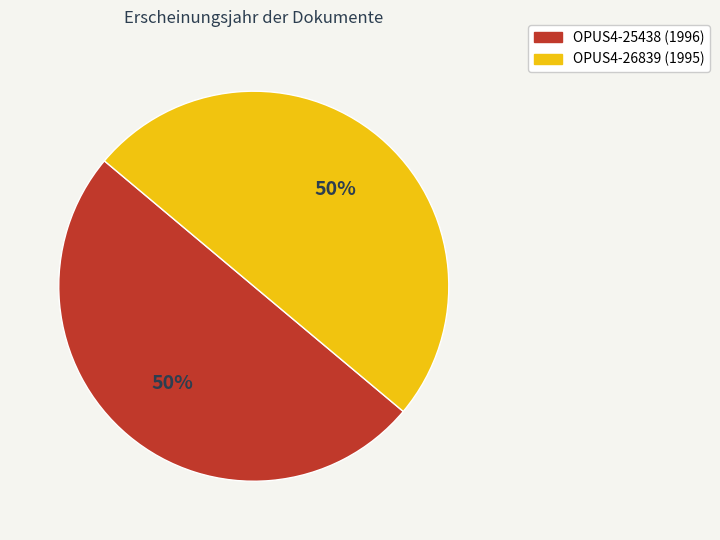

To the nearest percent, what is the combined percentage of OPUS4-26839 (1995) and OPUS4-25438 (1996)?

100%